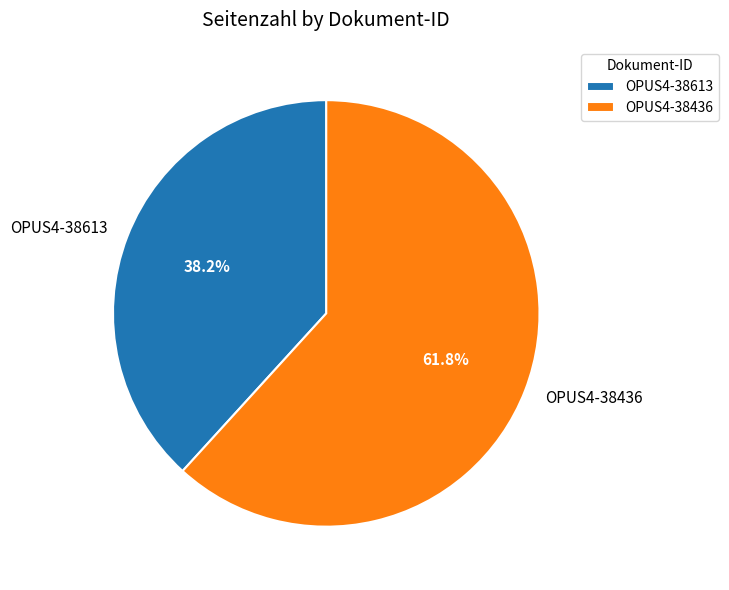

Between OPUS4-38613 and OPUS4-38436, which is larger?

OPUS4-38436